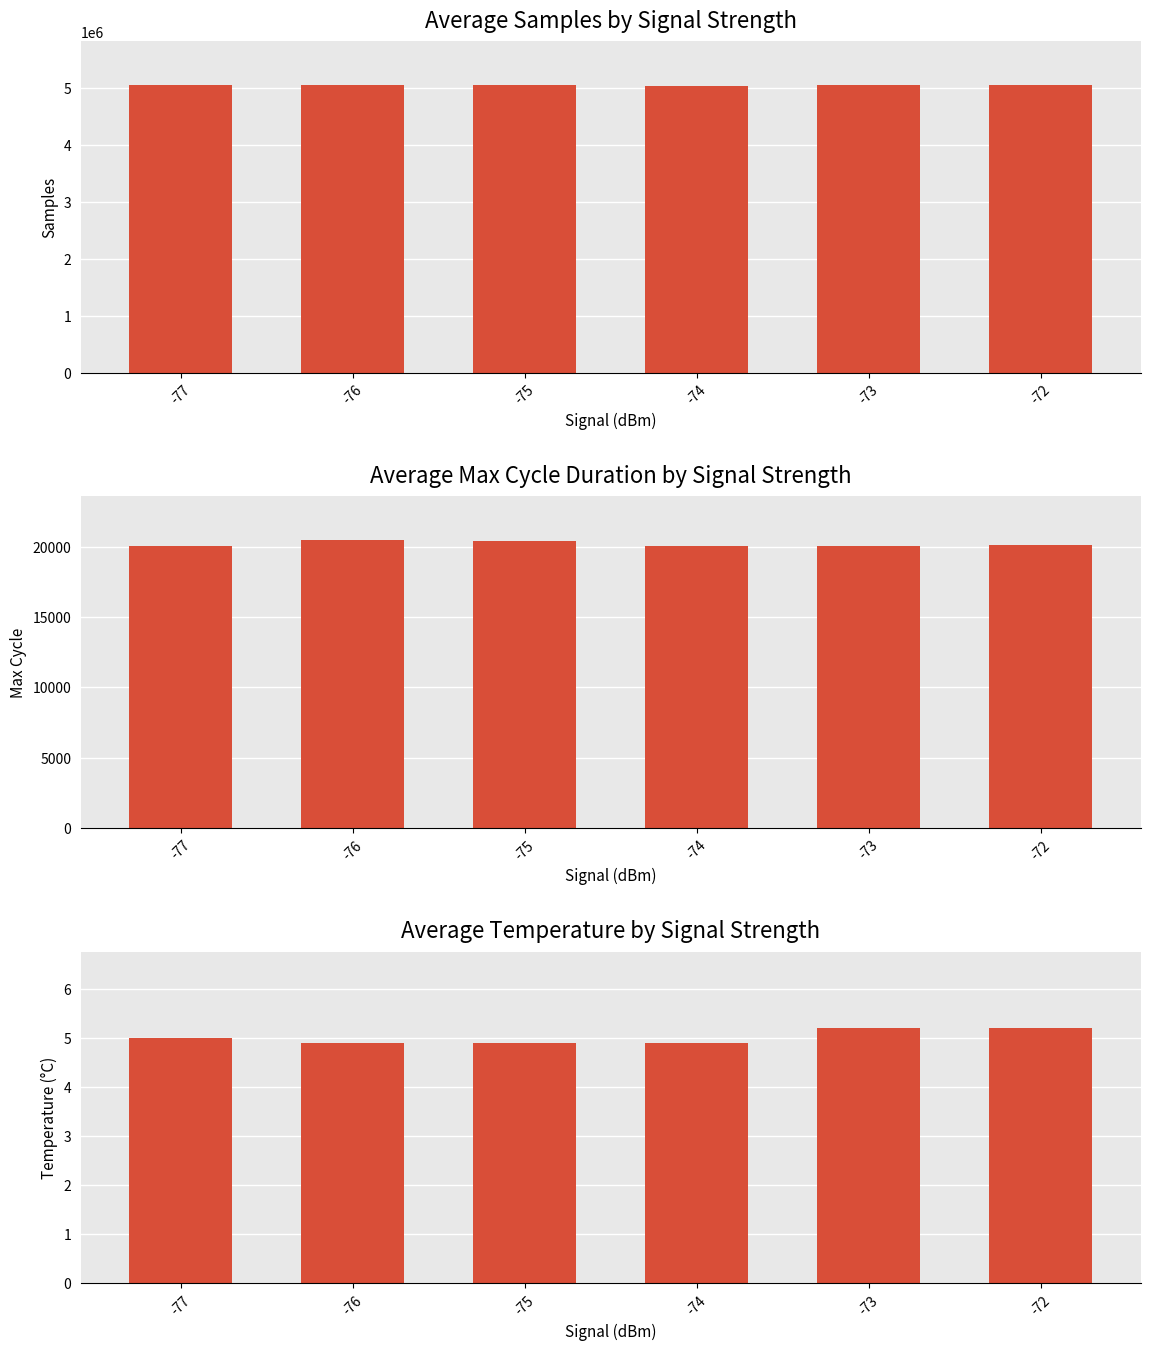

At which category is the sum across all series the highest?

-77